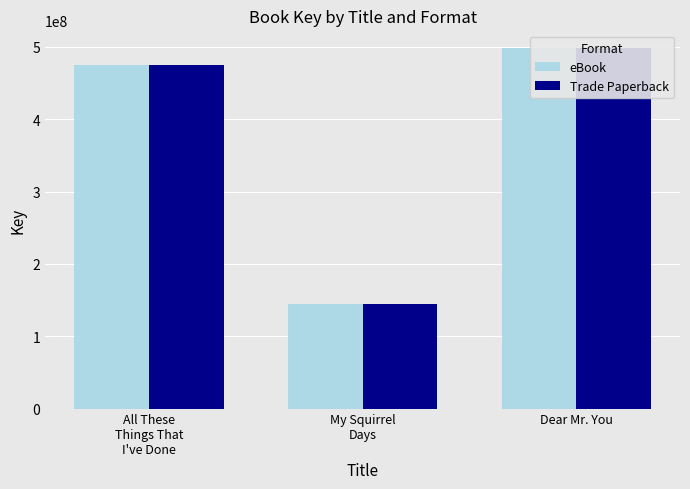

What is the difference between the second highest and minimum values in the Trade Paperback series?

331555872